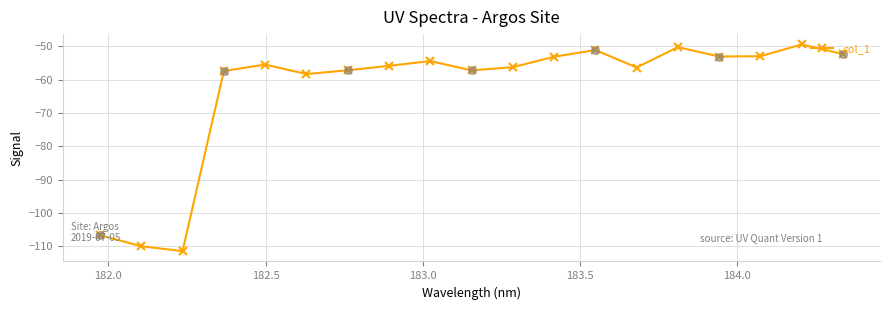

What is the value of the 7th point from the left?

-57.2